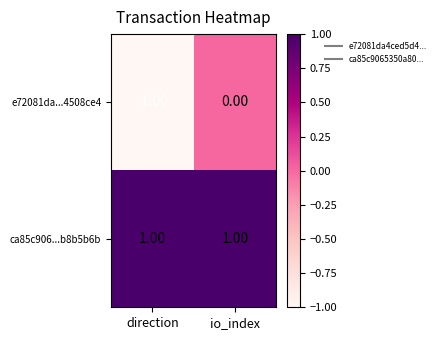

Rank the series at io_index from lowest to highest value.

e72081da...4508ce4, ca85c906...b8b5b6b